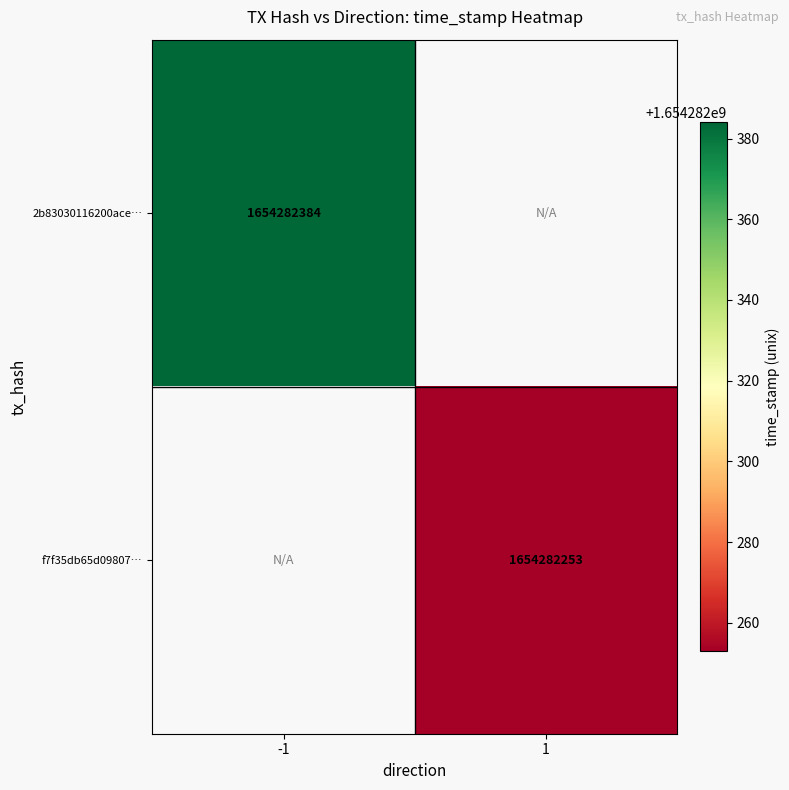

How many series are shown in this chart?

2